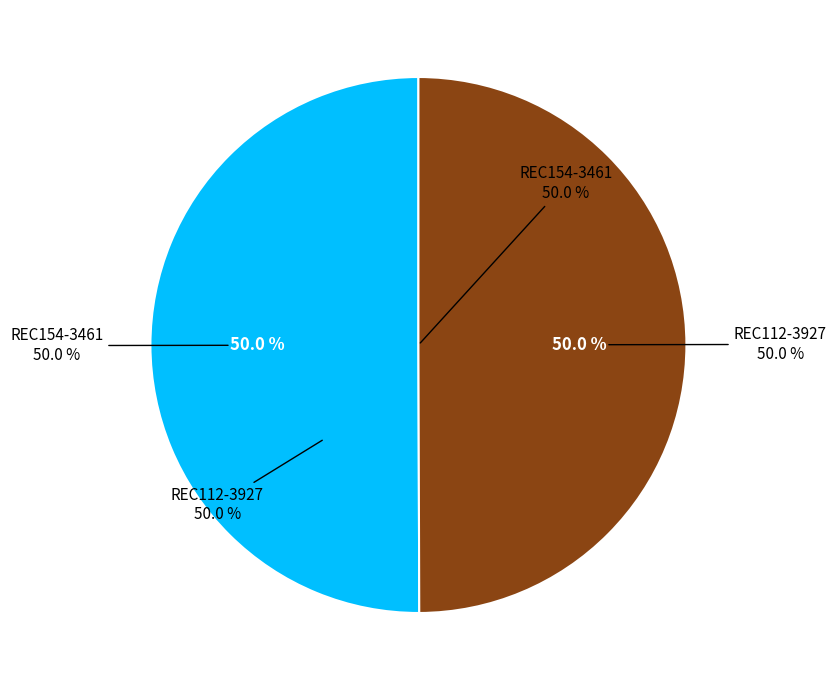

How many segments does this pie chart have?

2